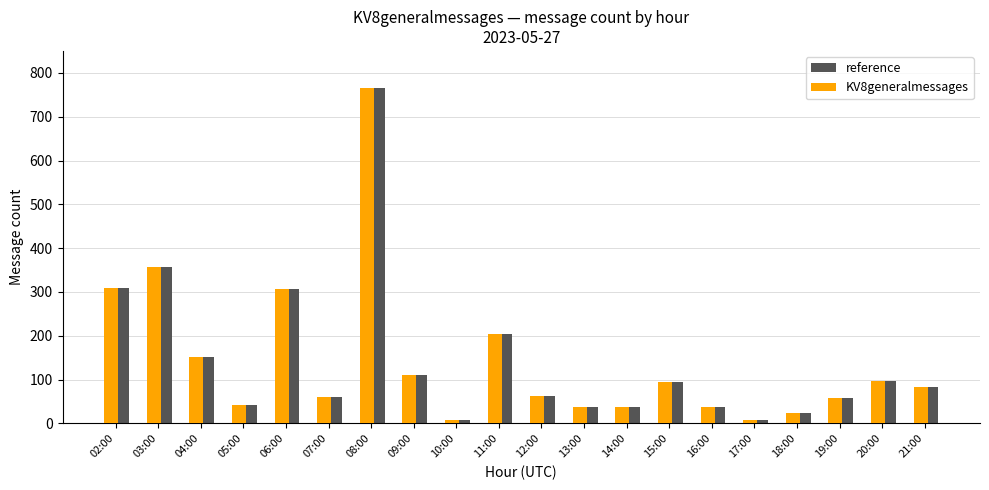

True or false: KV8generalmessages has a value of 205 at 11:00.

True